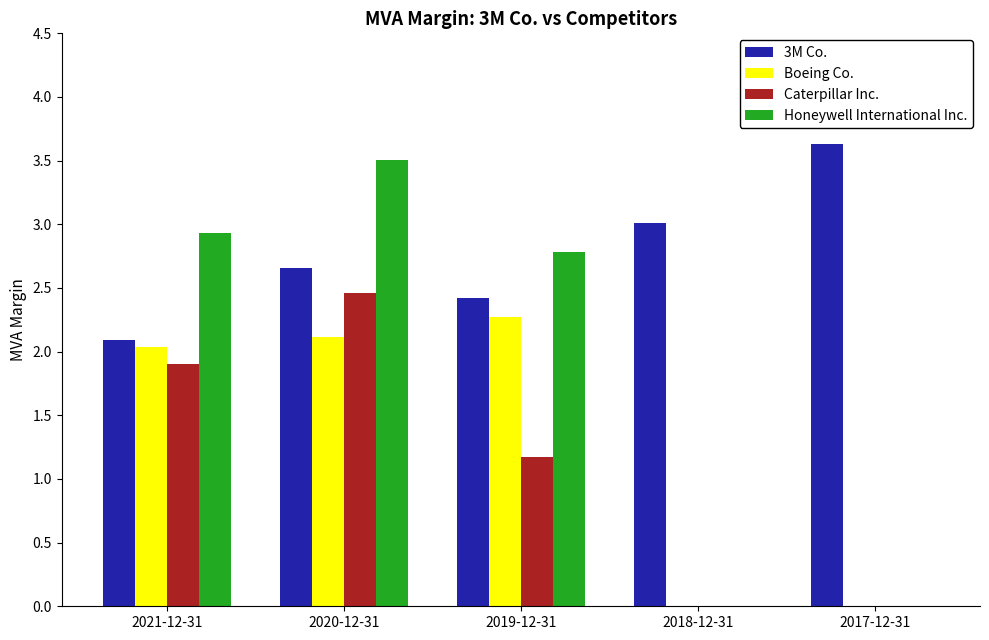

At which category is the sum across all series the highest?

2020-12-31